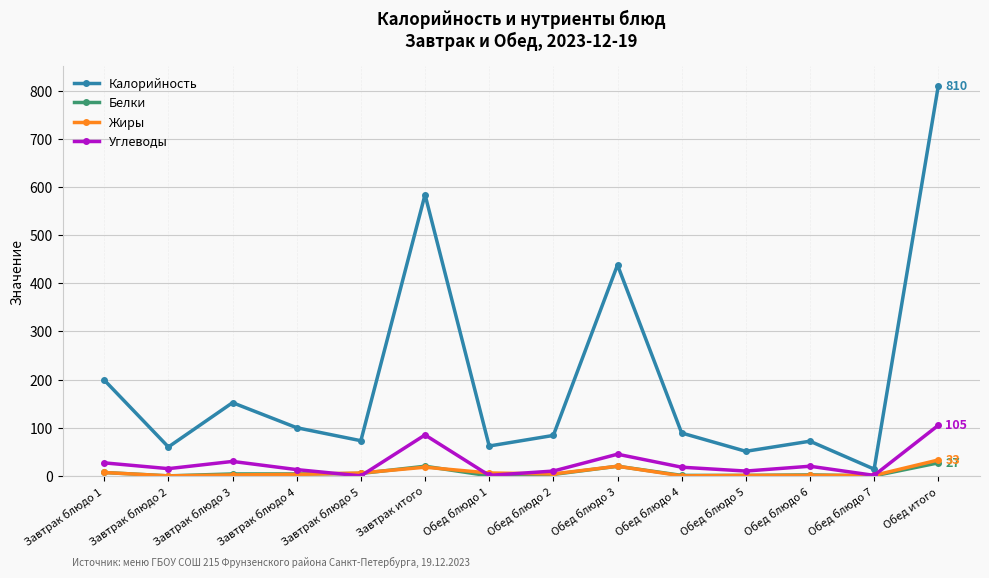

Which category has the highest value across all series?

Обед итого